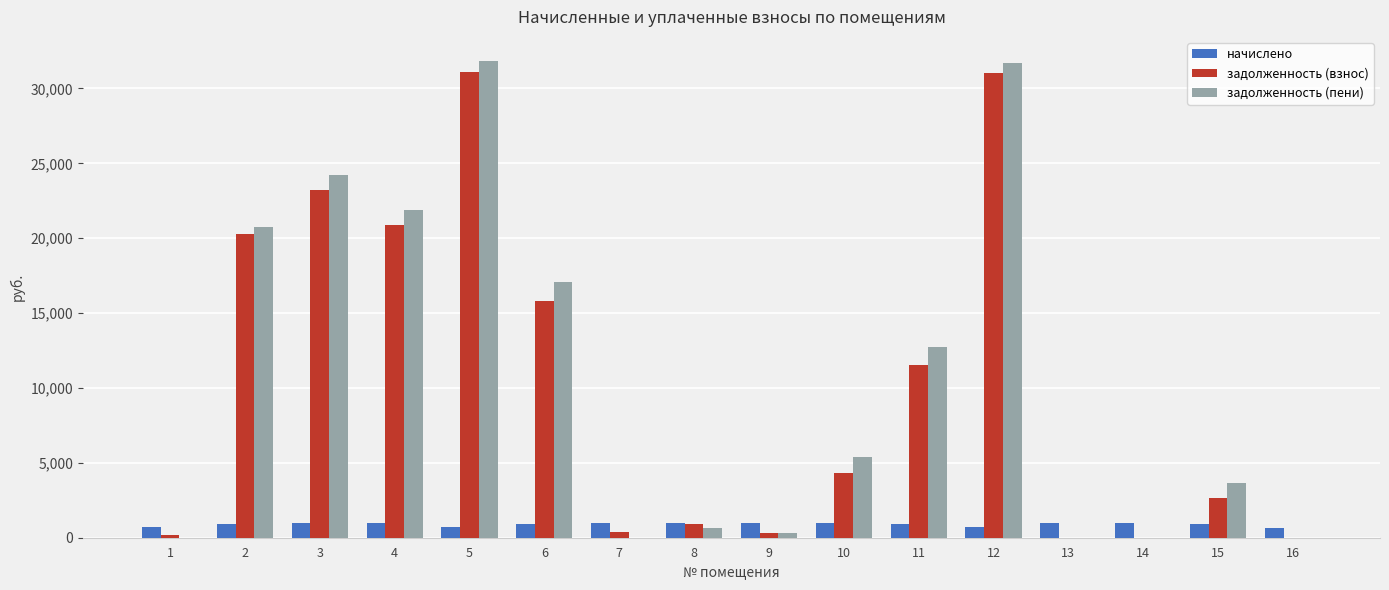

What is the sum of all задолженность (пени) values?

170176.7